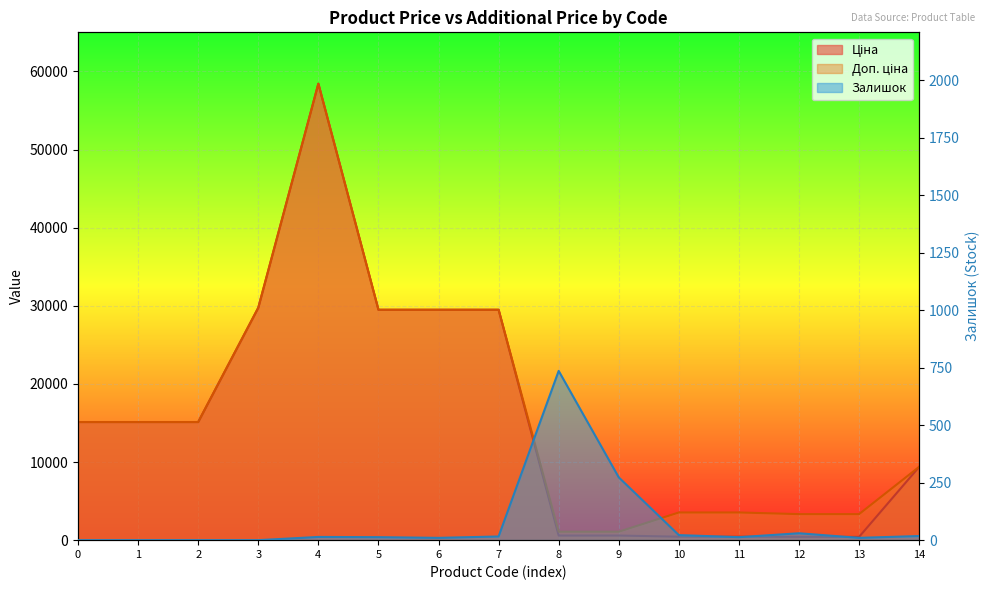

List the series in order of their peak value, highest first.

Ціна, Доп. ціна, Залишок